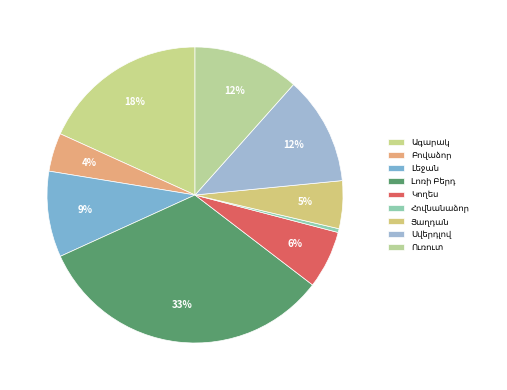

Is there a majority slice in this chart?

No